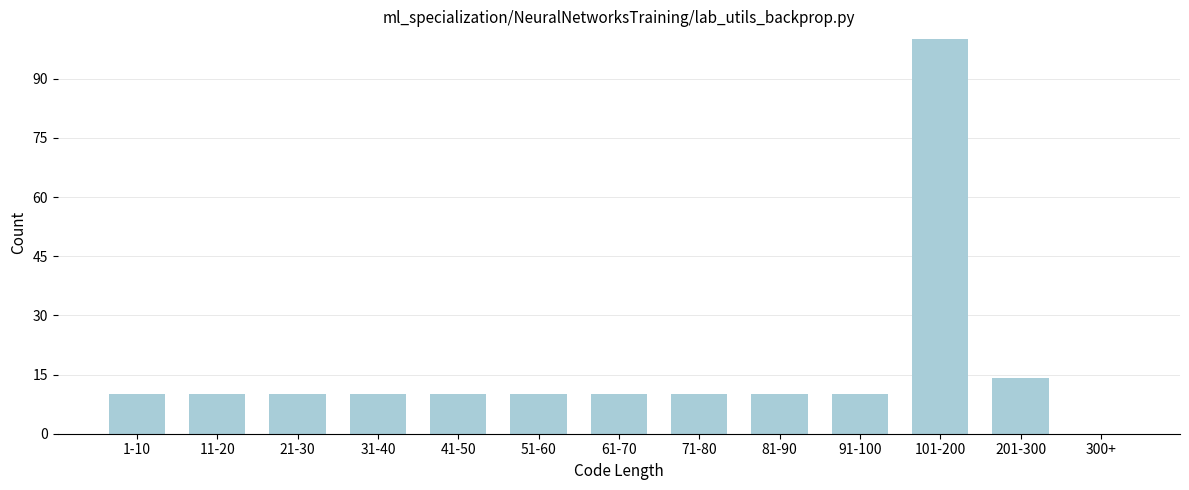

Reading left to right, what are all the values shown in this chart?

1-10=10	11-20=10	21-30=10	31-40=10	41-50=10	51-60=10	61-70=10	71-80=10	81-90=10	91-100=10	101-200=100	201-300=14	300+=0